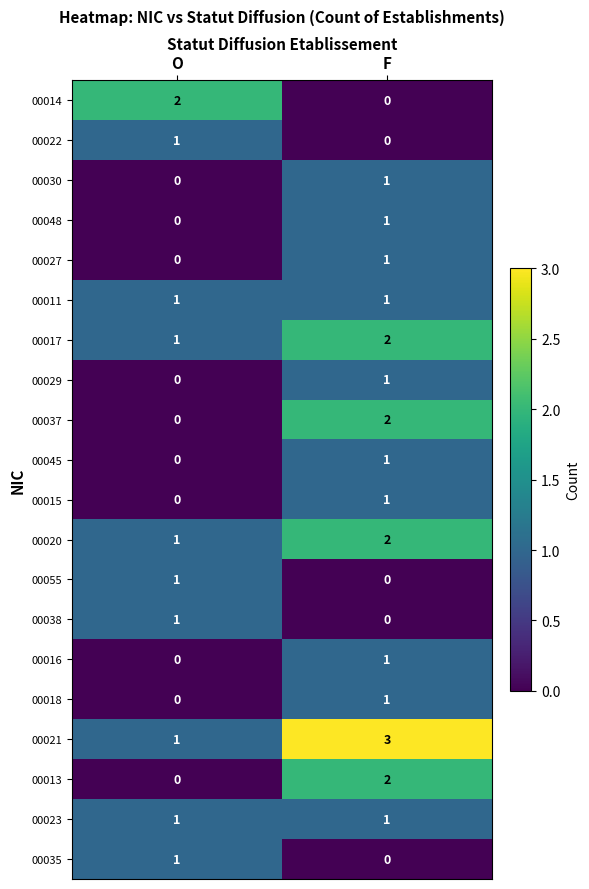

Which category has the lowest value in the 00016 series?

O